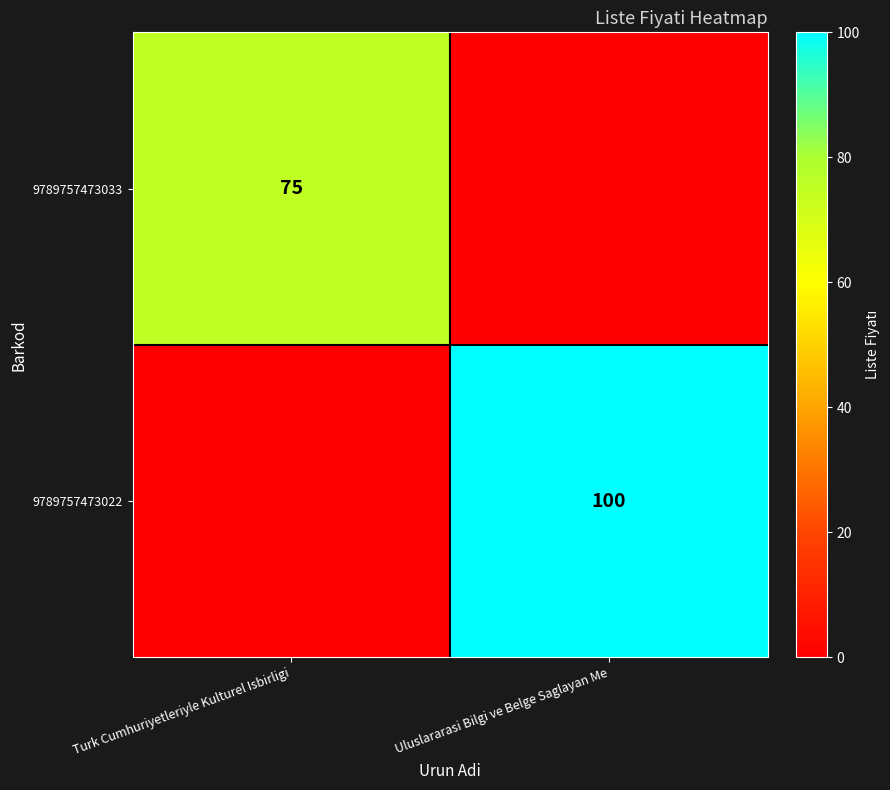

The 9789757473033 series shows 99 at Turk Cumhuriyetleriyle Kulturel Isbirligi. True or false?

False